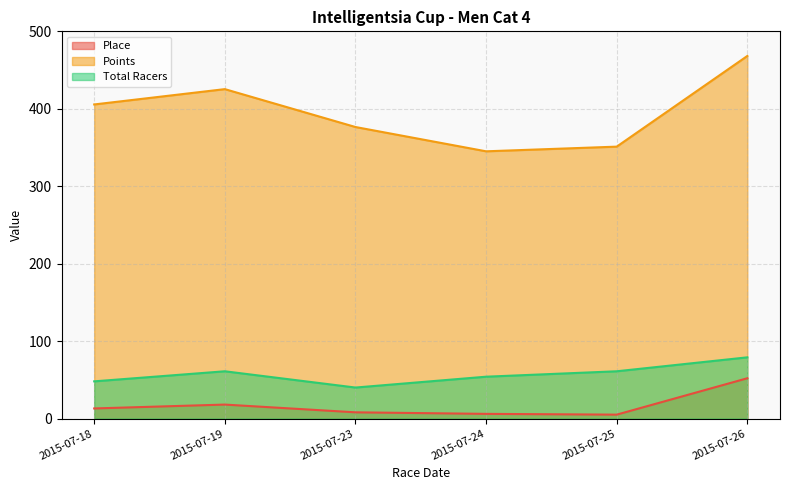

Is it true that Place equals 6.0 at 2015-07-24?

True